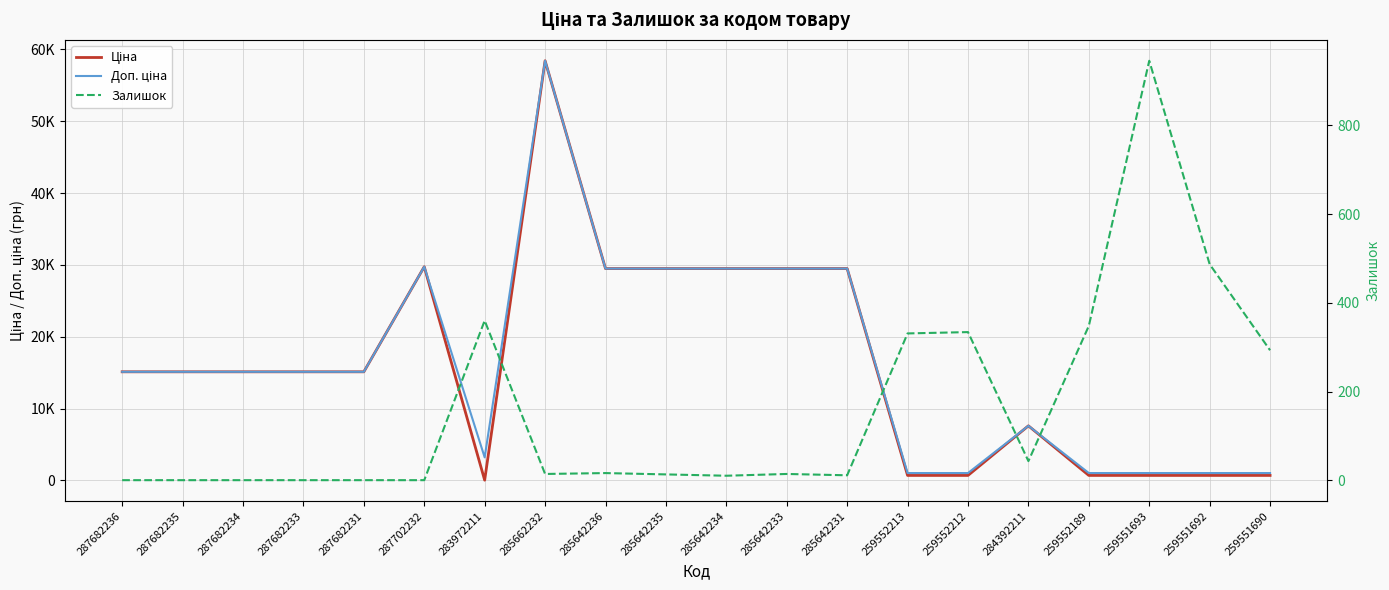

Which series has the largest total across all categories?

Доп. ціна